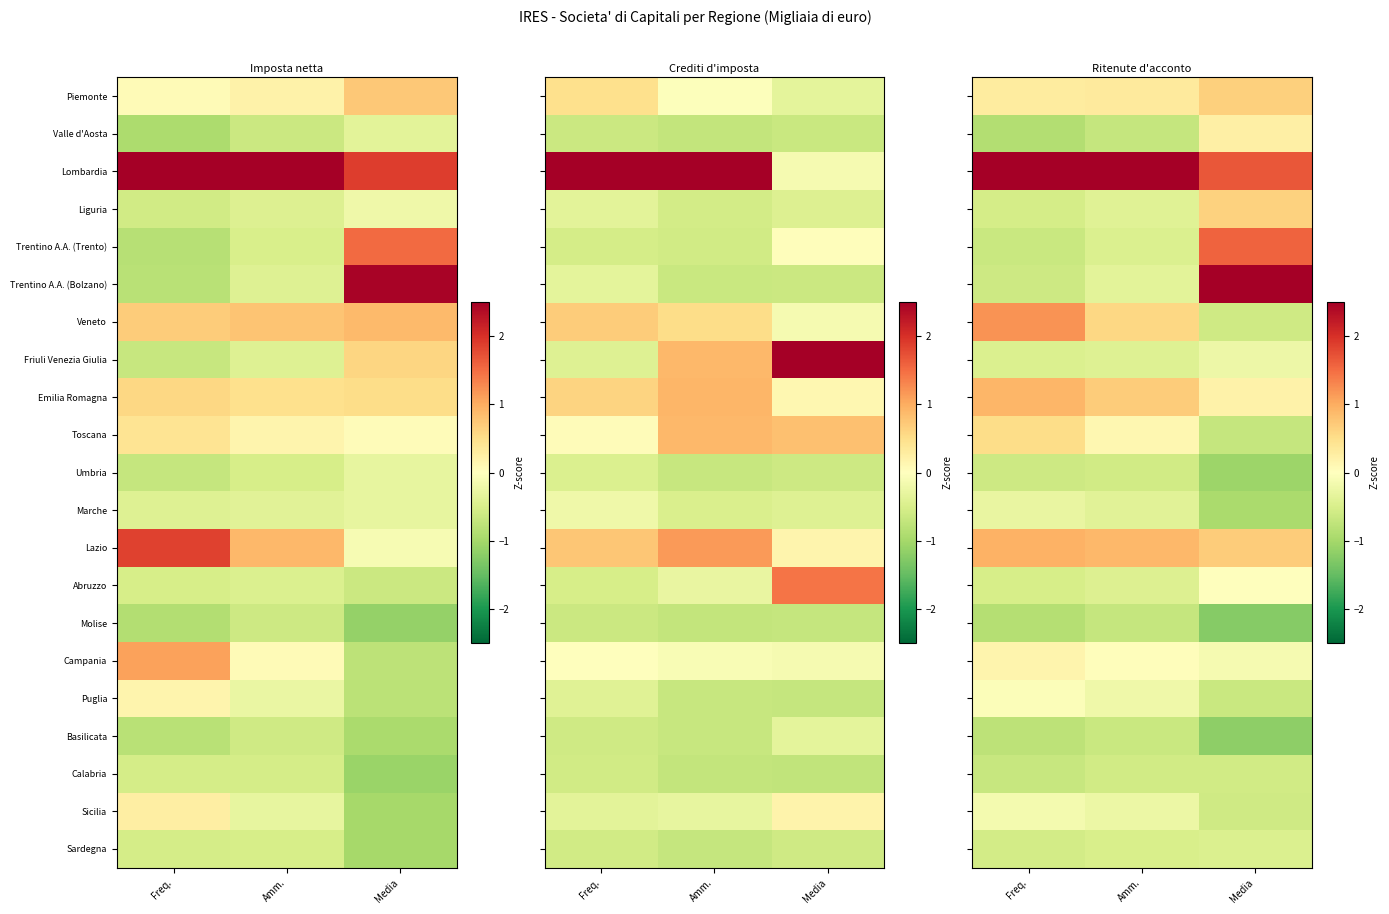

List the series in order of their peak value, lowest first.

Molise, Basilicata, Umbria, Calabria, Sardegna, Marche, Friuli Venezia Giulia, Sicilia, Puglia, Abruzzo, Campania, Valle d'Aosta, Toscana, Liguria, Piemonte, Emilia Romagna, Lazio, Veneto, Trentino A.A. (Trento), Trentino A.A. (Bolzano), Lombardia